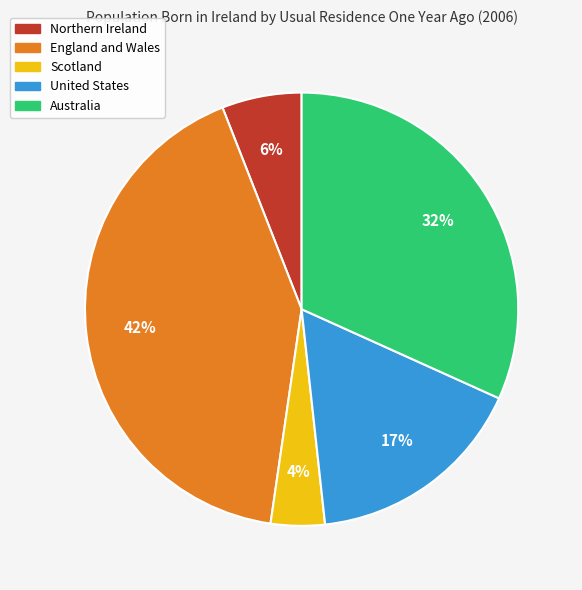

Combined, do England and Wales and United States account for over 50%?

Yes